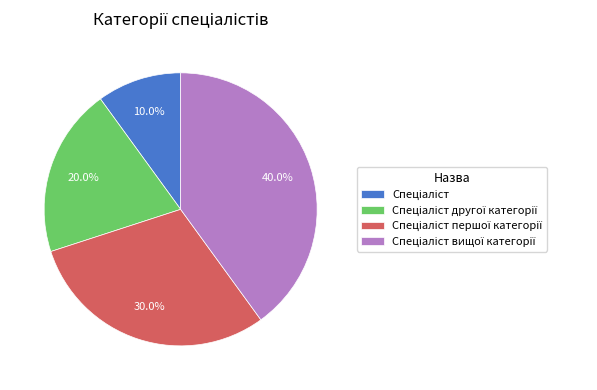

Is there a majority slice in this chart?

No